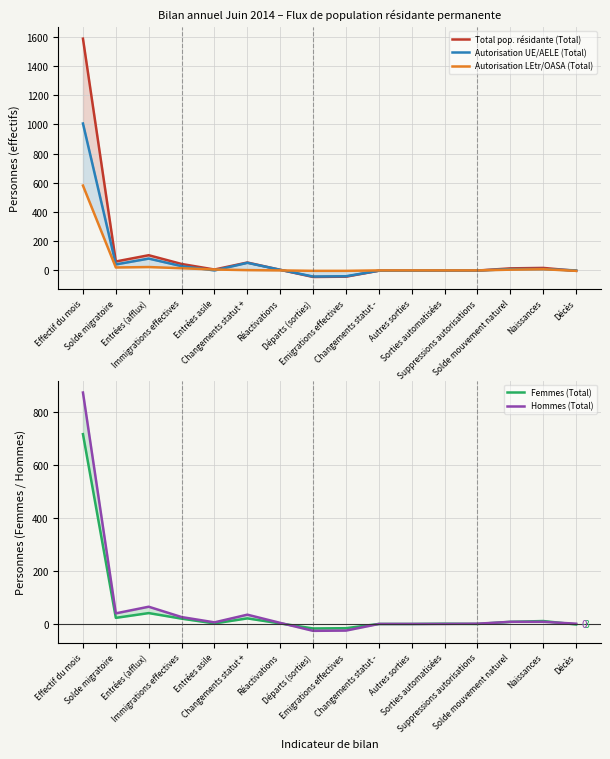

List the labels in order of Autorisation LEtr/OASA (Total) value, smallest first.

Départs (sorties), Emigrations effectives, Décès, Réactivations, Changements statut -, Autres sorties, Sorties automatisées, Suppressions autorisations, Changements statut +, Solde mouvement naturel, Entrées asile, Naissances, Immigrations effectives, Solde migratoire, Entrées (afflux), Effectif du mois